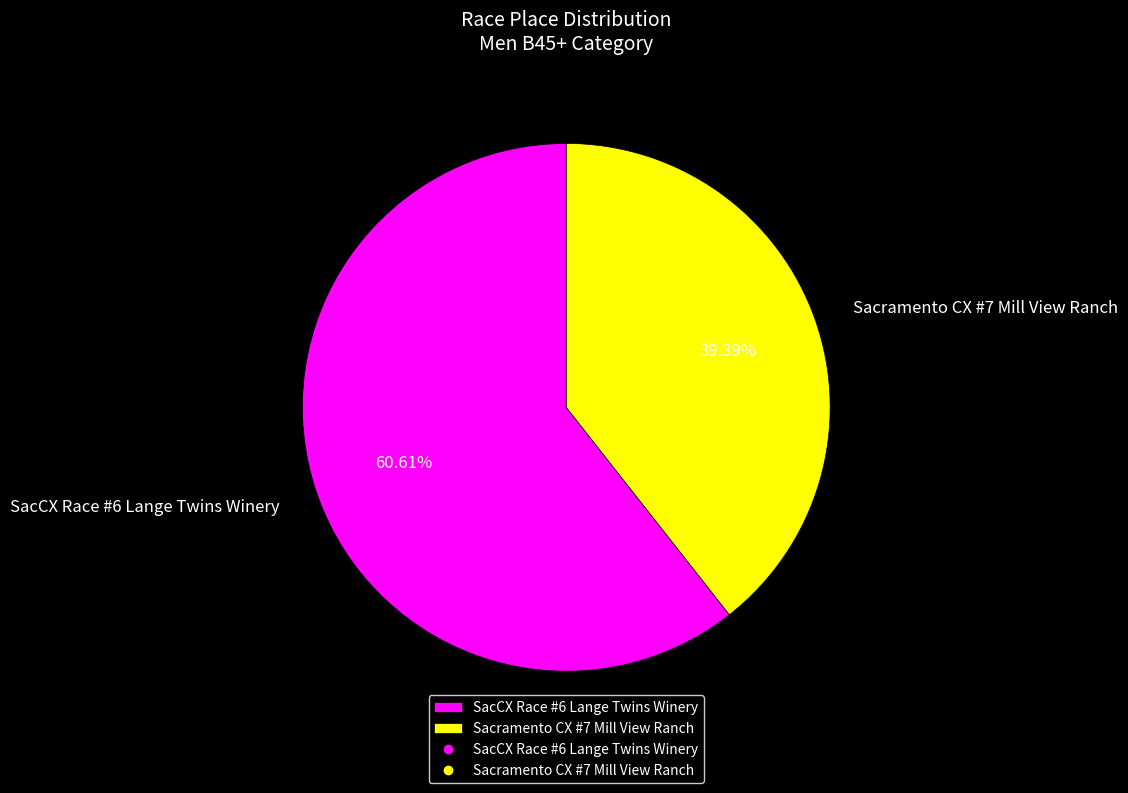

Rank the categories by value from highest to lowest.

SacCX Race #6 Lange Twins Winery, Sacramento CX #7 Mill View Ranch